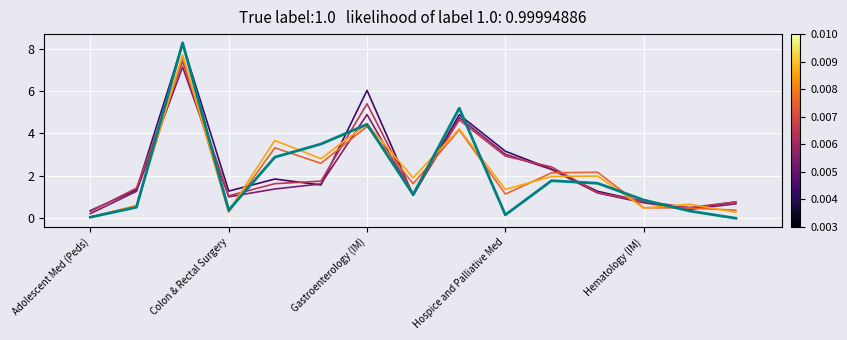

What is the greatest value displayed?

8.3